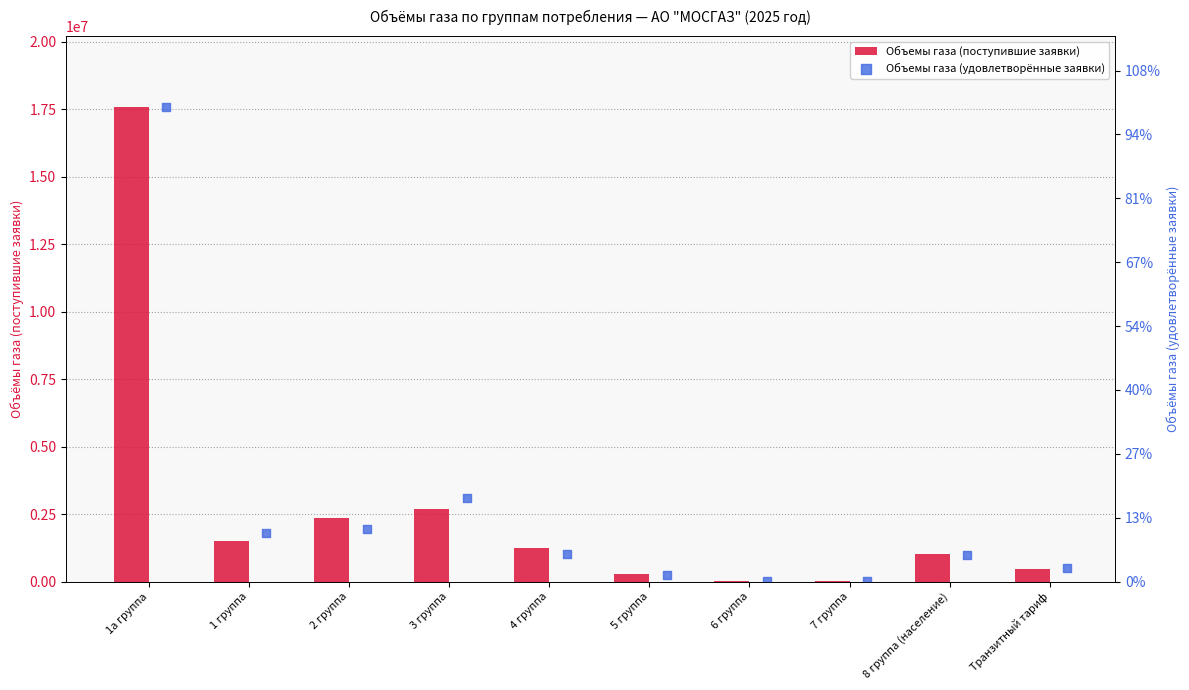

At how many categories does at least one series exceed 1262748?

4